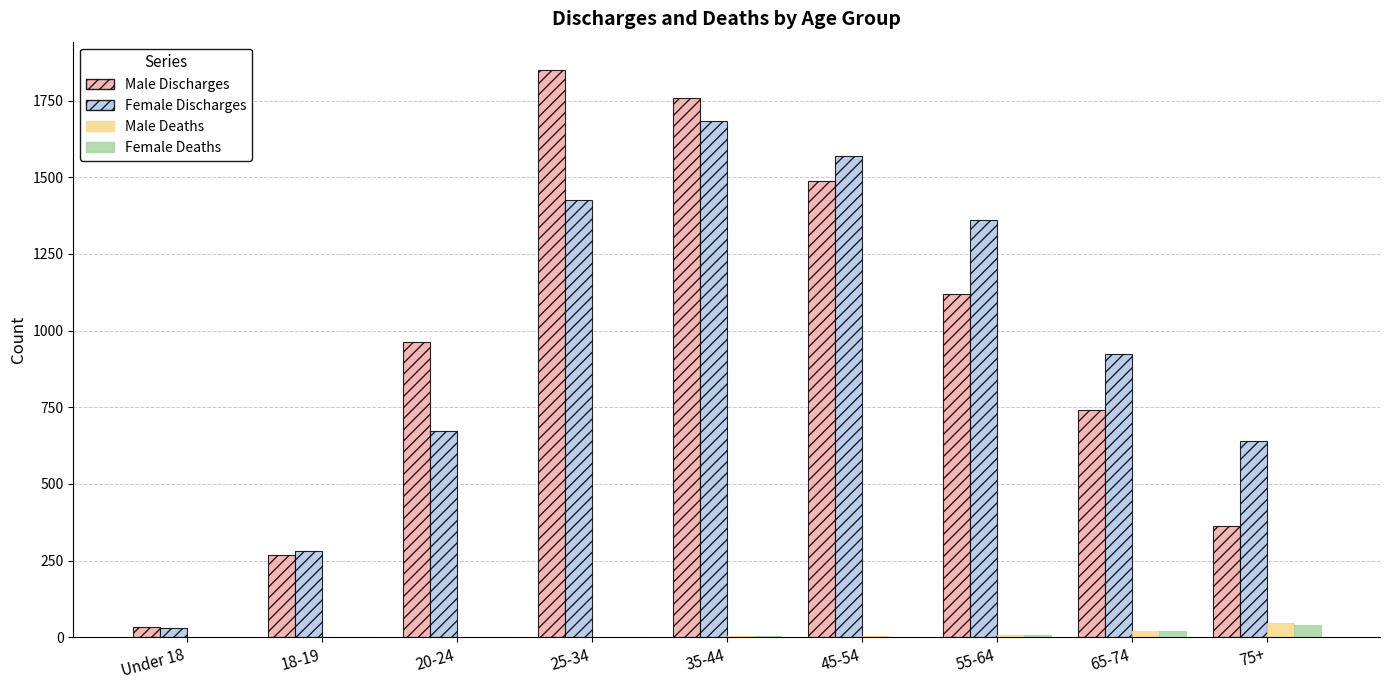

True or false: Male Discharges has a value of 741 at 65-74.

True